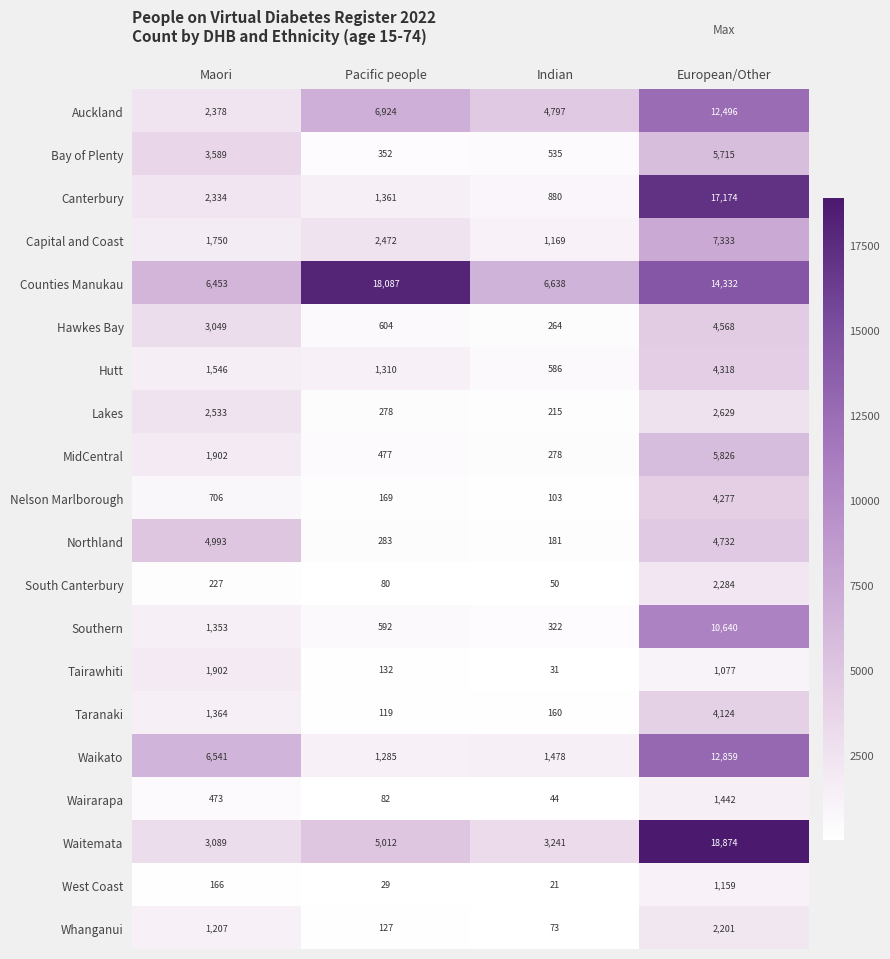

Count the number of categories in the chart.

4